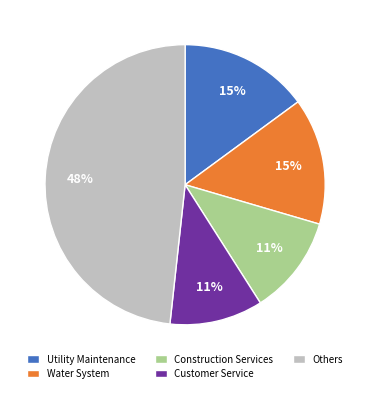

Approximately how many times larger is the value at Utility Maintenance compared to Others?

0.3